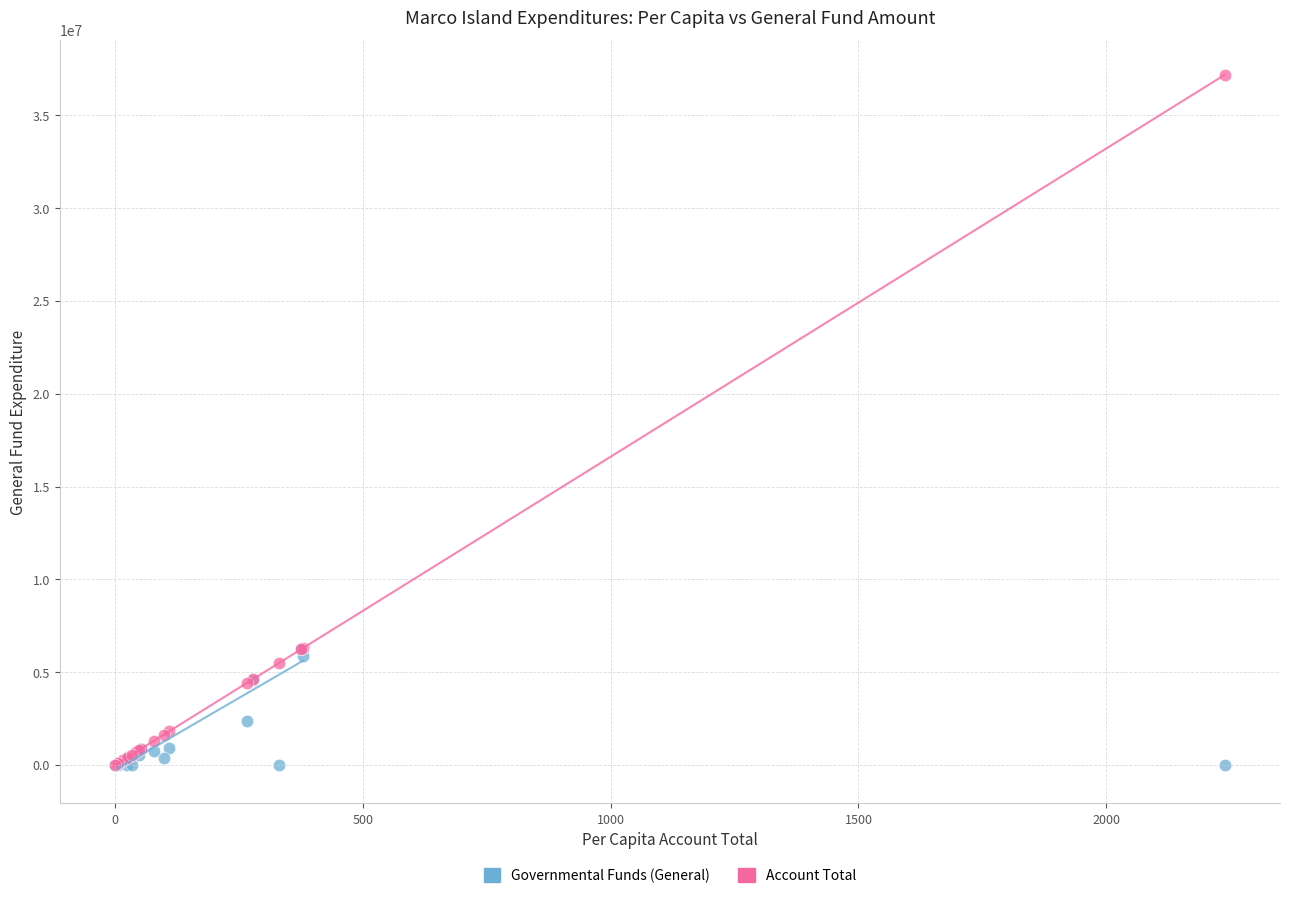

In the Governmental Funds (General) series, what Y value is closest to 3111291?

2387332